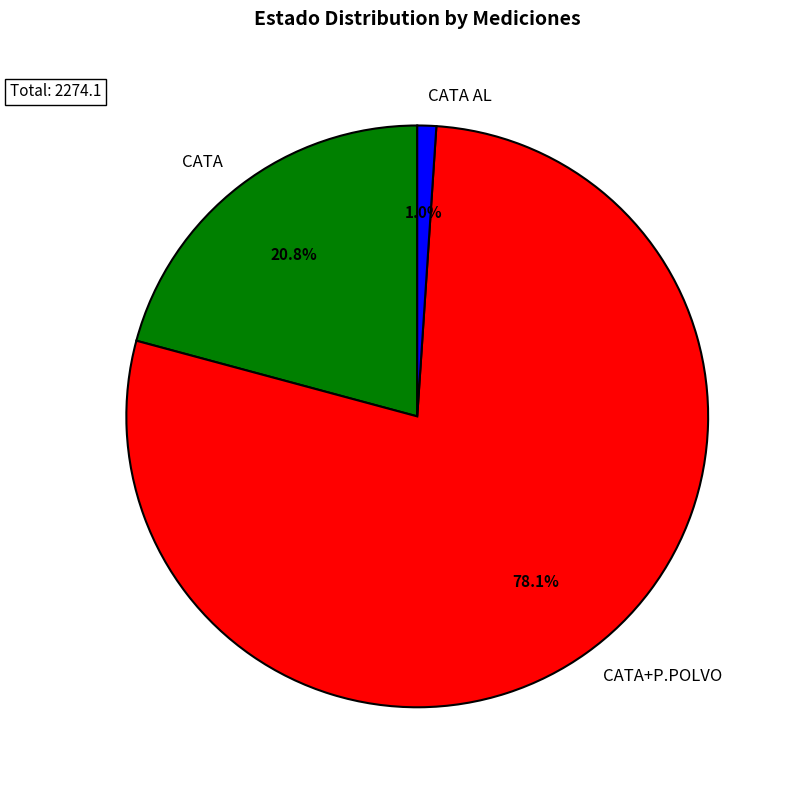

The CATA+P.POLVO slice represents 74% of the pie. True or false?

False